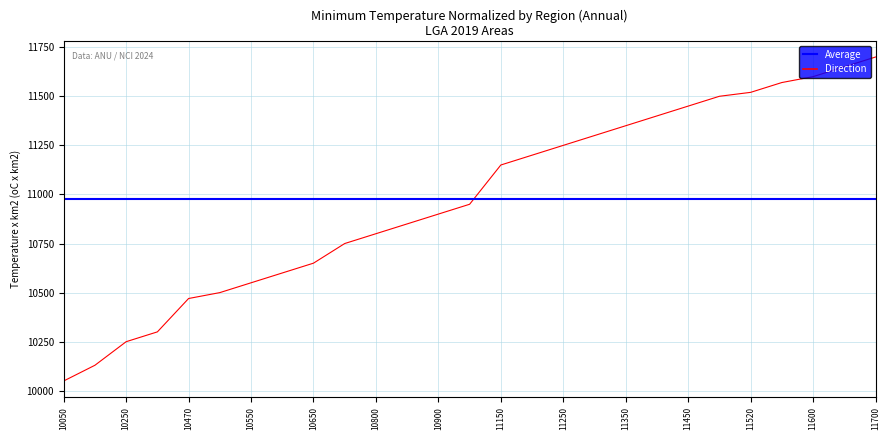

Reading left to right, what are all the values shown in this chart?

10050	10130	10250	10300	10470	10500	10550	10600	10650	10750	10800	10850	10900	10950	11150	11200	11250	11300	11350	11400	11450	11500	11520	11570	11600	11650	11700